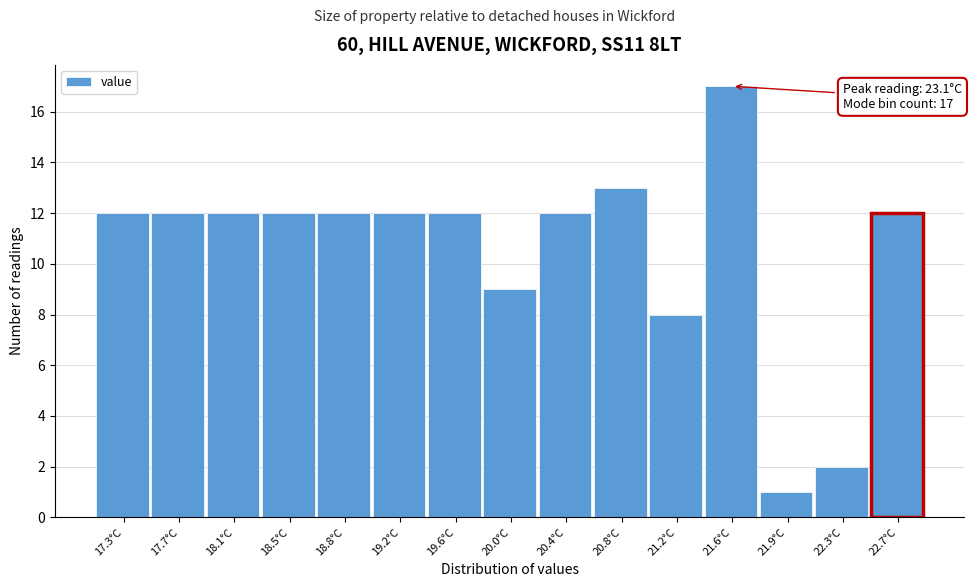

Reading right to left, transcribe all the data shown in this chart.

22.7°C=12	22.3°C=2	21.9°C=1	21.6°C=17	21.2°C=8	20.8°C=13	20.4°C=12	20.0°C=9	19.6°C=12	19.2°C=12	18.8°C=12	18.5°C=12	18.1°C=12	17.7°C=12	17.3°C=12